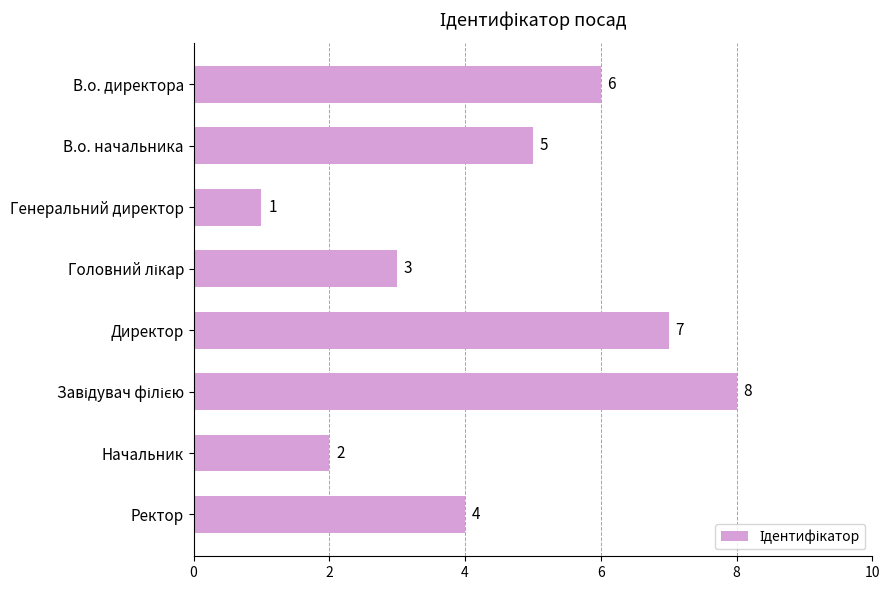

What is the change in value from В.о. директора to Директор?

+1